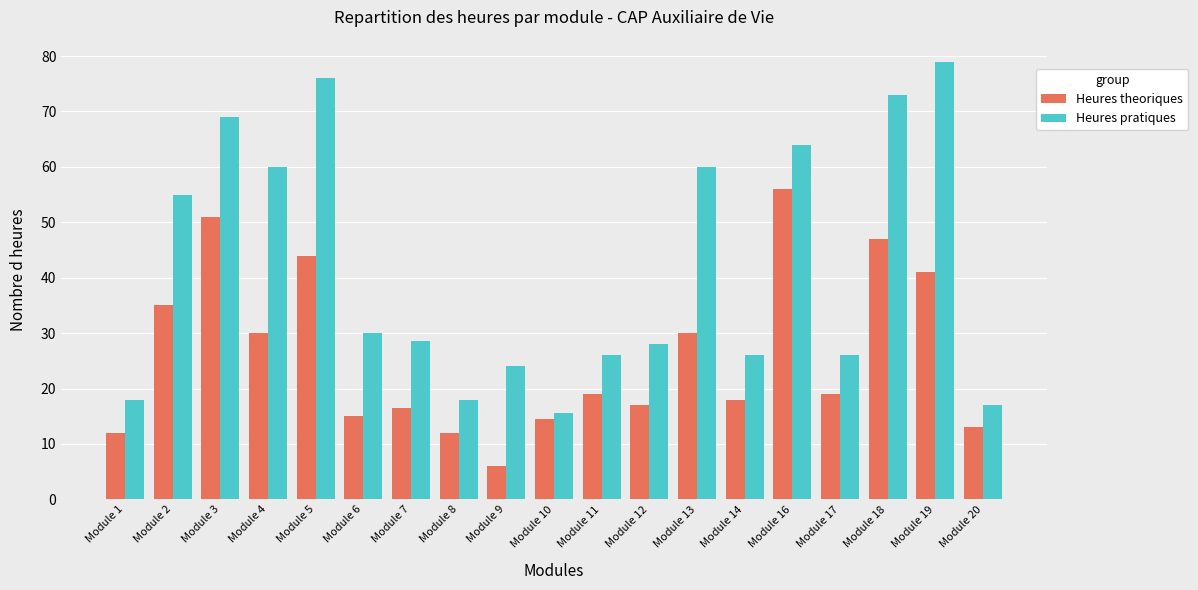

Which series has the widest spread of values?

Heures pratiques